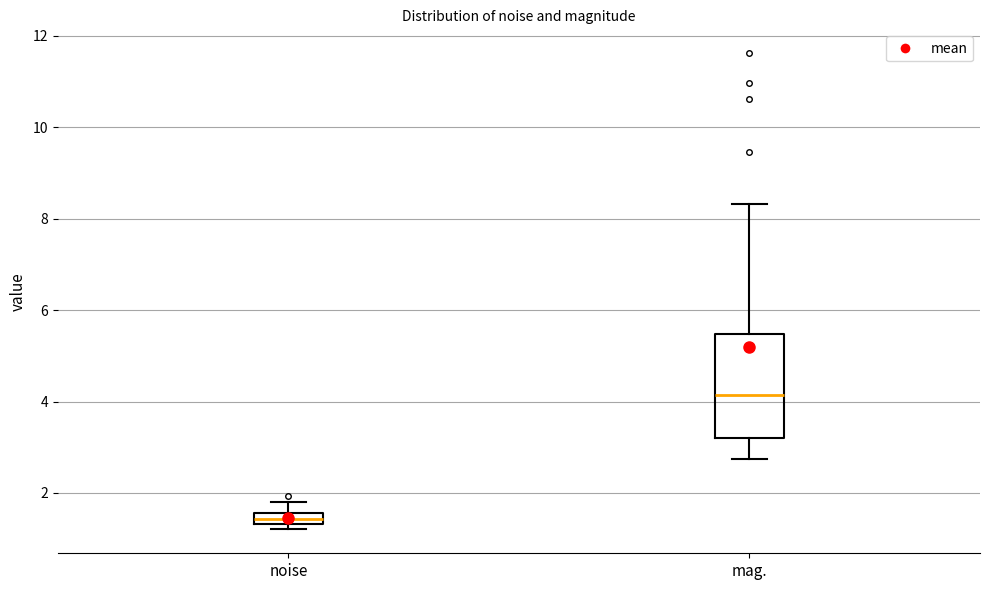

Which box has the lowest median line?

noise